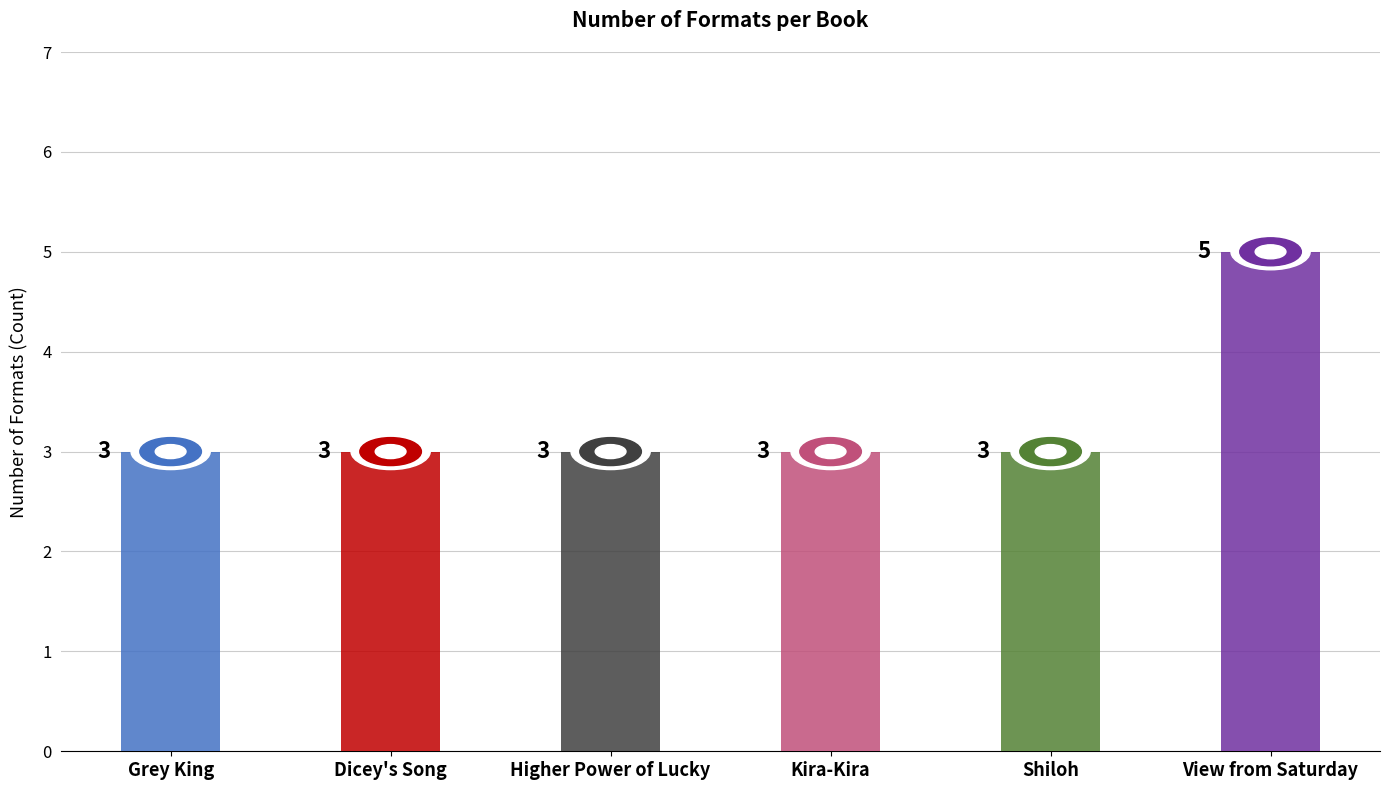

How many values exceed 3?

1